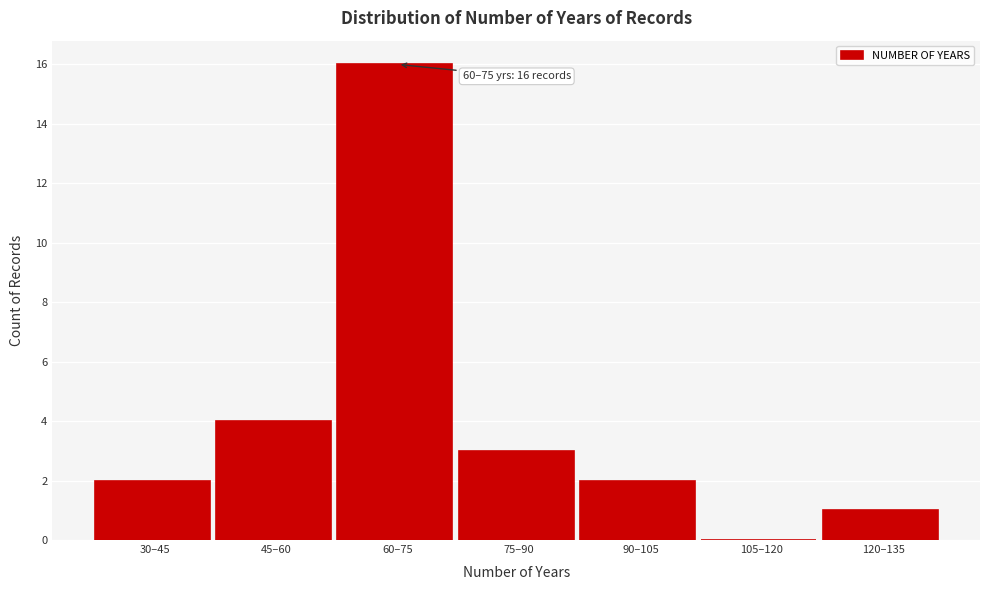

Reading left to right, list all the values displayed in this chart.

30–45=2	45–60=4	60–75=16	75–90=3	90–105=2	105–120=0	120–135=1